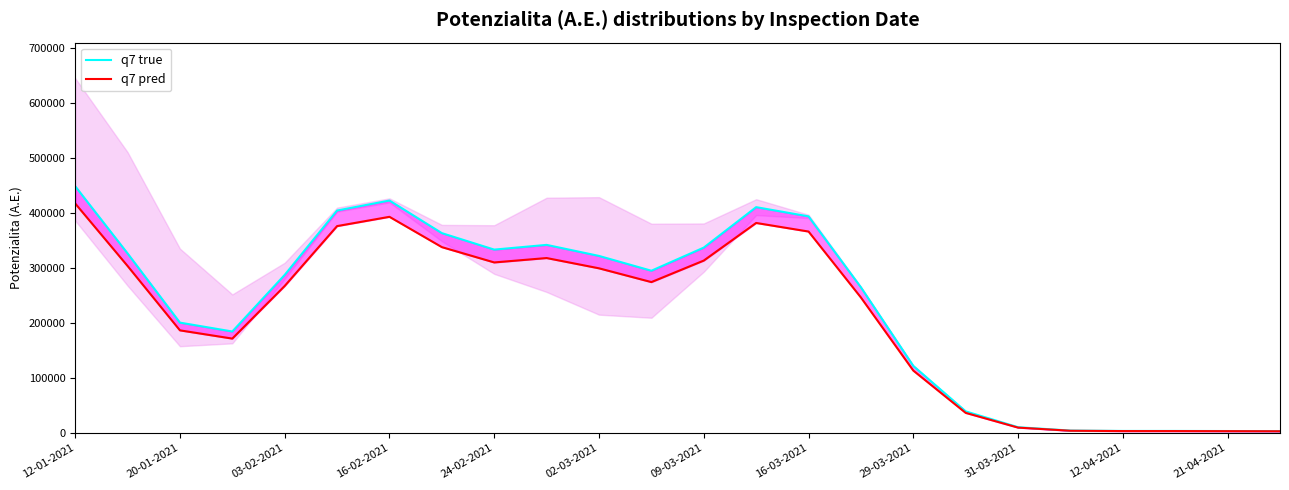

True or false: q7 pred and q7 true intersect in this chart.

False